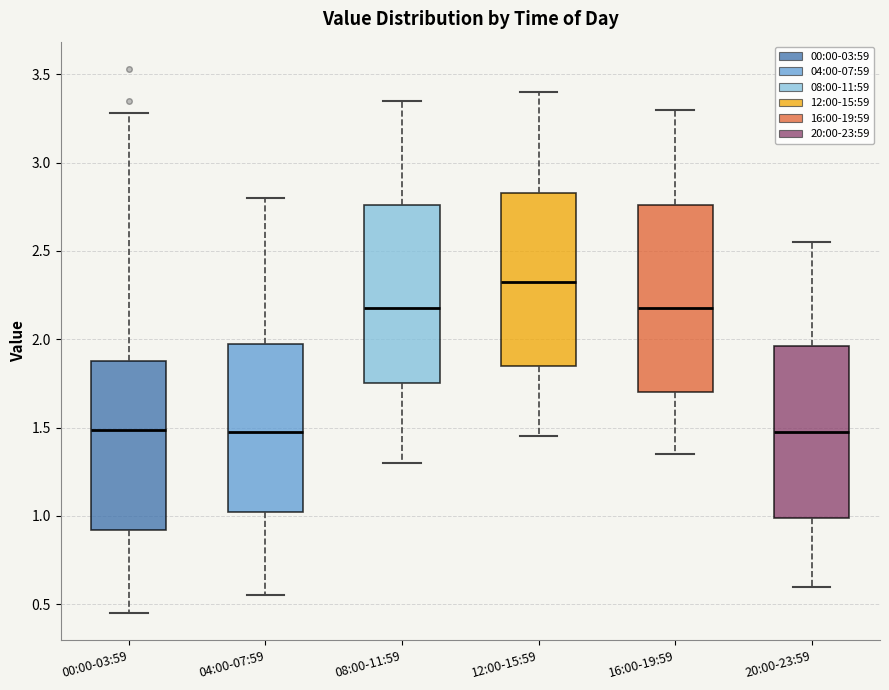

Reading left to right, transcribe this box plot: for each box, give where its median line is, the range the box spans, and where its two whiskers end, as read against the y-axis. The values are not printed on the chart, so give them approximately, as read against the axis.

00:00-03:59: median 1.50, box 0.90 to 1.90, whiskers 0.45 to 3.30
04:00-07:59: median 1.50, box 1.05 to 2.00, whiskers 0.55 to 2.80
08:00-11:59: median 2.20, box 1.75 to 2.75, whiskers 1.30 to 3.35
12:00-15:59: median 2.35, box 1.85 to 2.85, whiskers 1.45 to 3.40
16:00-19:59: median 2.20, box 1.70 to 2.75, whiskers 1.35 to 3.30
20:00-23:59: median 1.50, box 1.00 to 1.95, whiskers 0.60 to 2.55